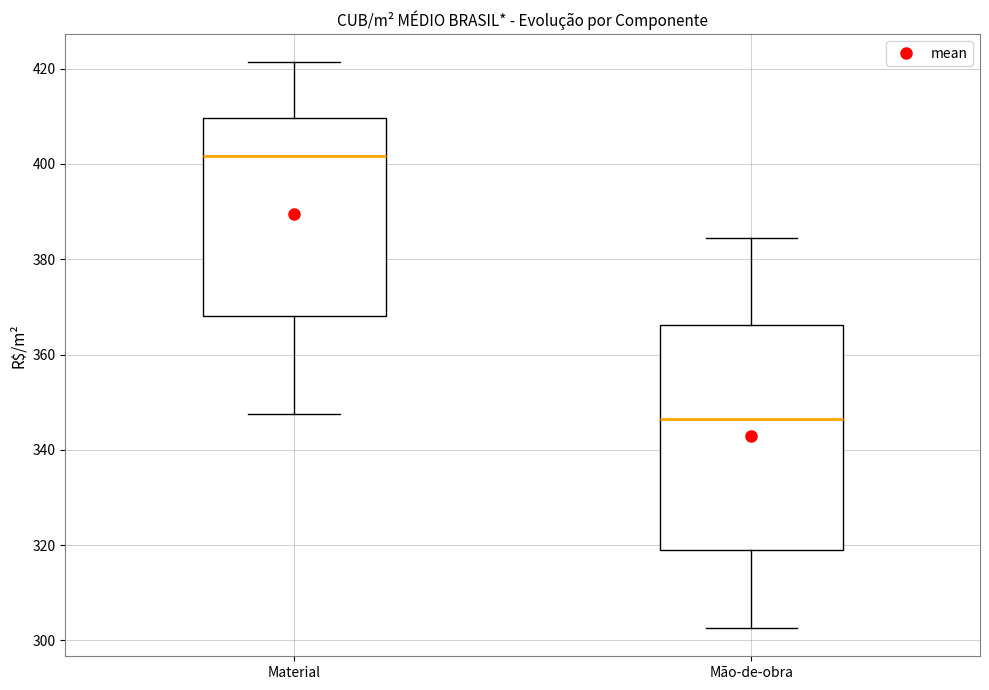

Where does the lower whisker of the box for Mão-de-obra end on the y-axis? The values are not printed on the chart, so give them approximately, as read against the axis.

302